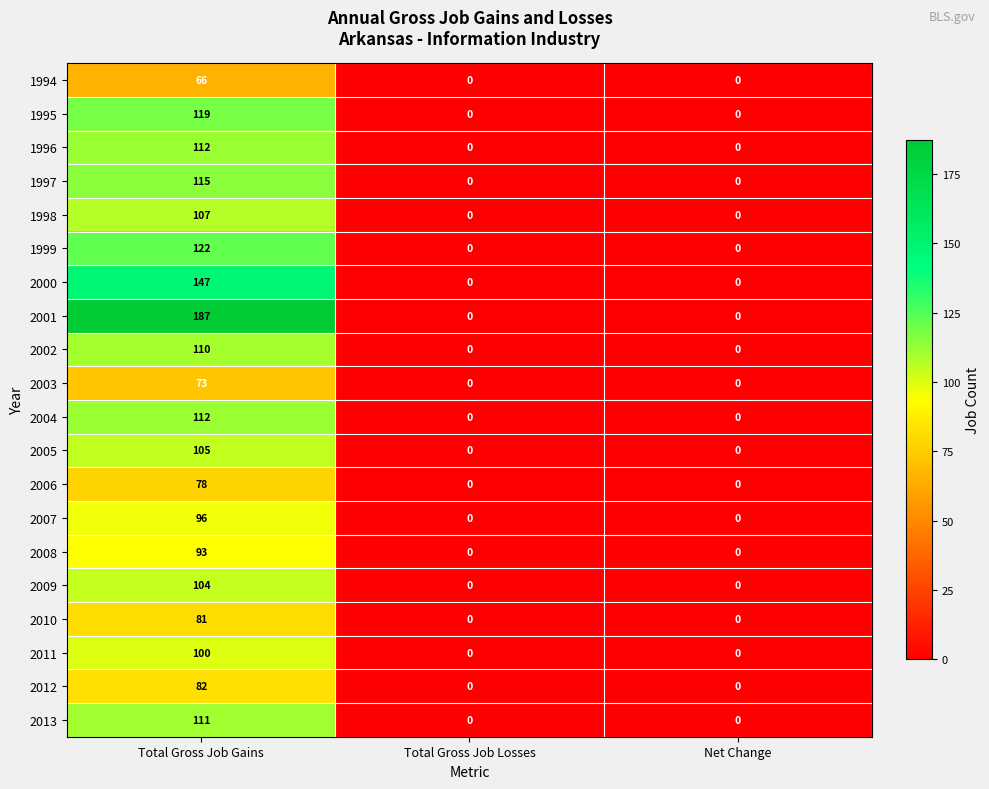

What is the difference between the maximum and minimum values in the 2008 series?

93